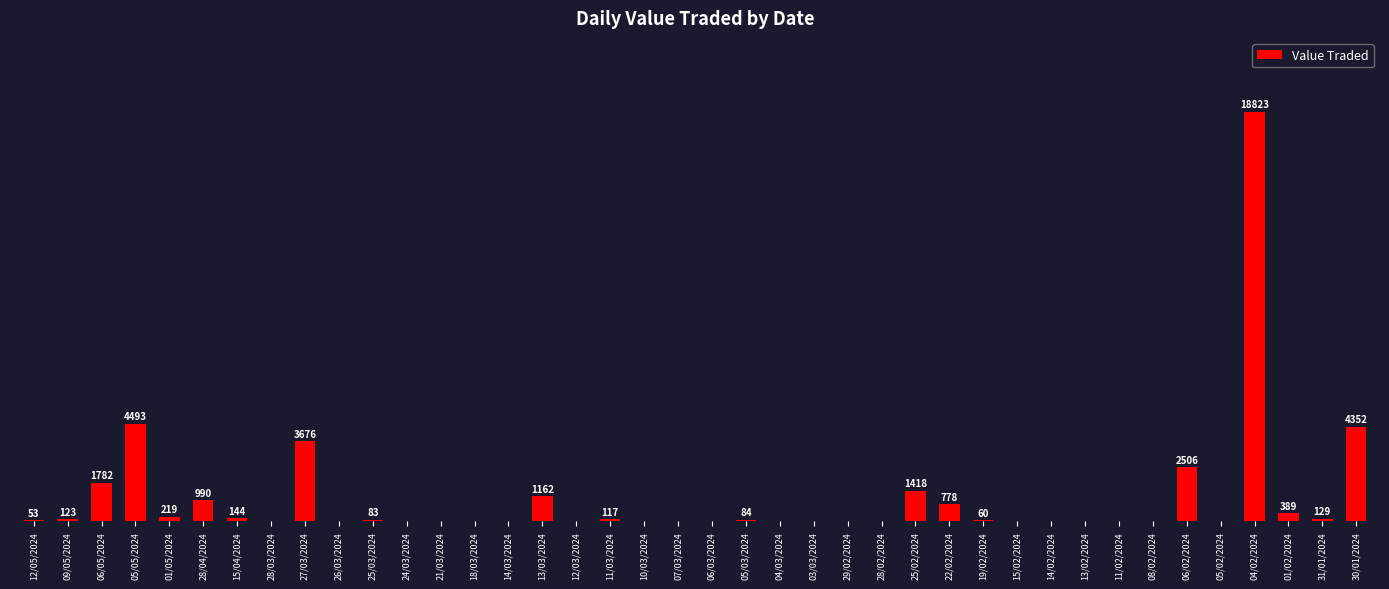

Which has a higher value, 05/05/2024 or 09/05/2024?

05/05/2024